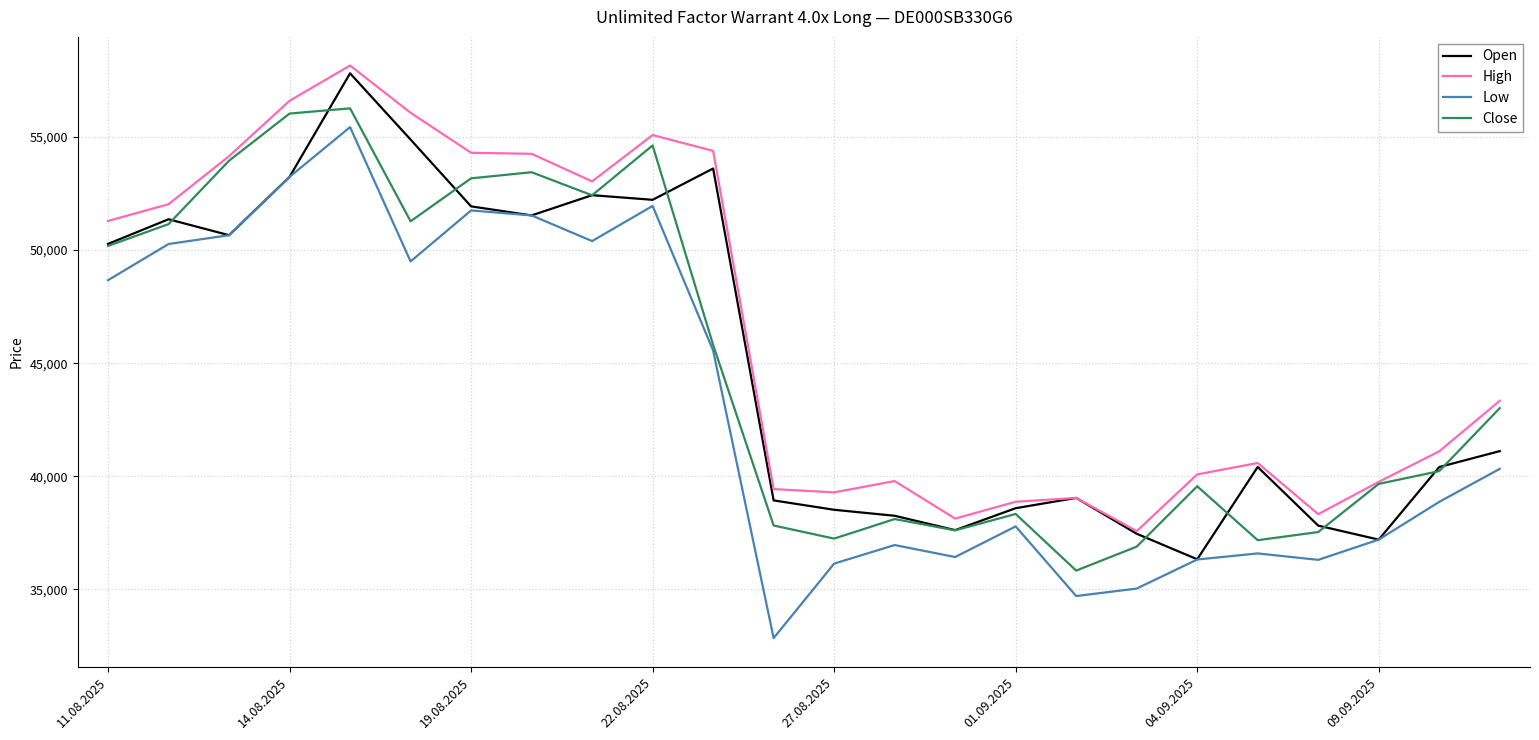

What is the greatest value displayed?

58165